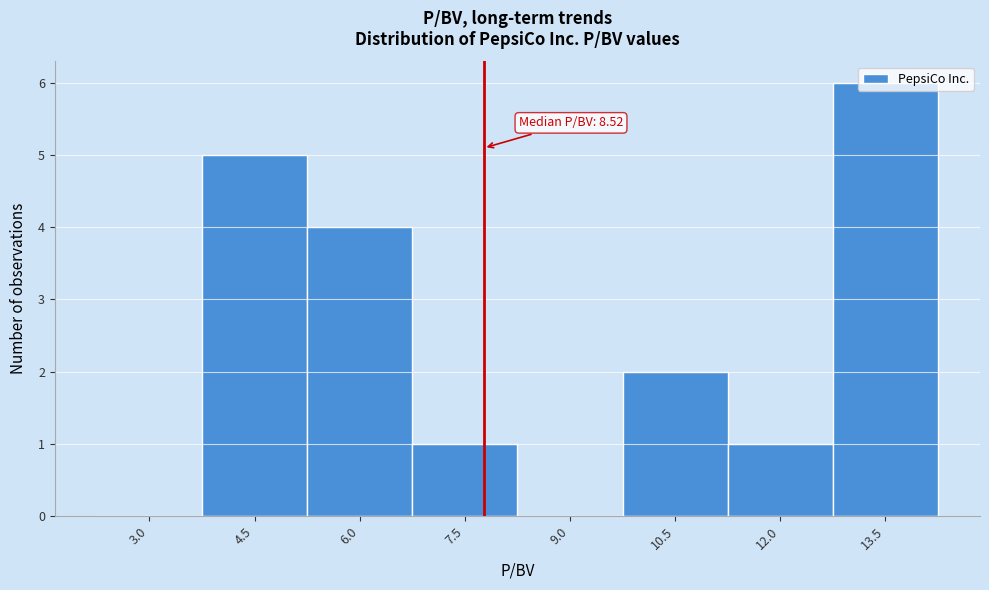

What is the greatest value displayed?

6